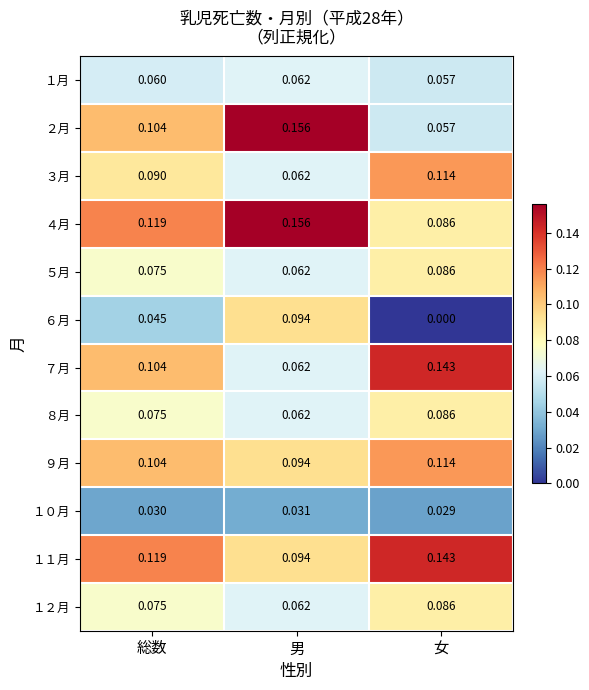

List the labels in order of ８月 value, largest first.

女, 総数, 男